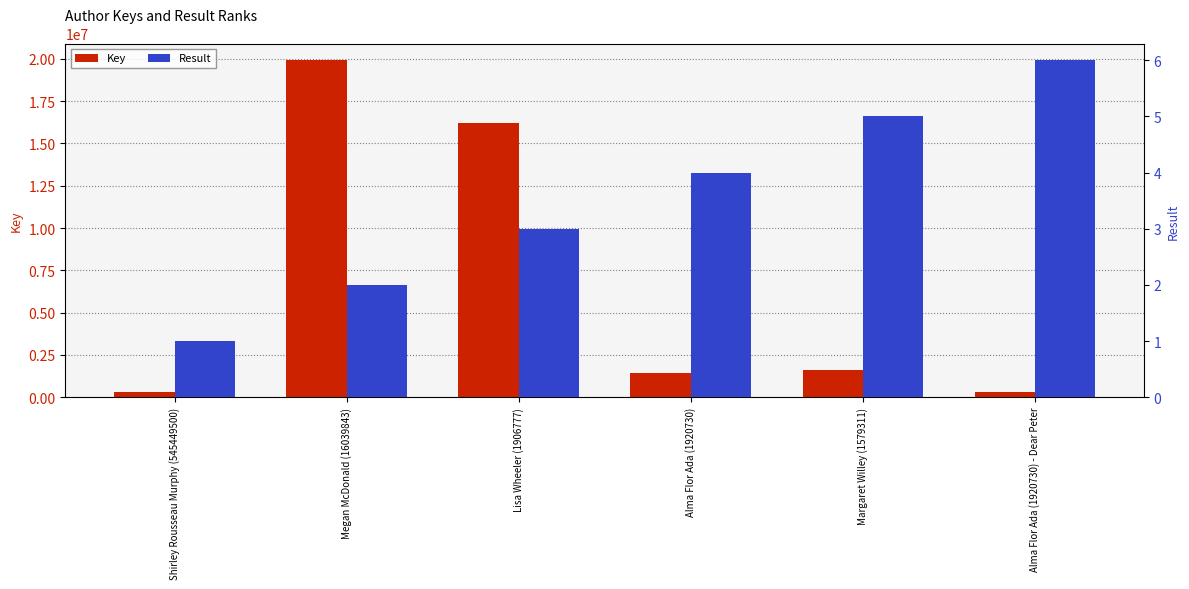

Reading left to right, what are all the values shown in this chart?

Key: 330358	19911943	16204497	1427426	1579293	332581
Result: 1	2	3	4	5	6